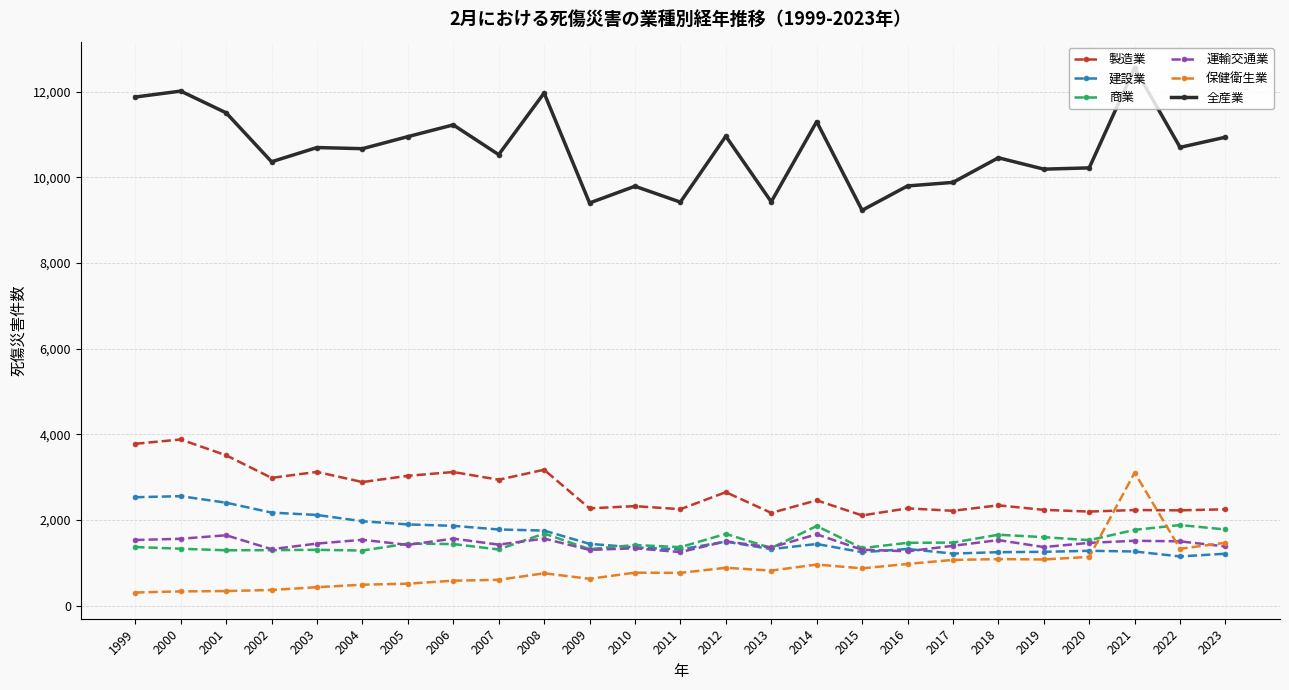

Is this an area chart (filled region under the line)?

No